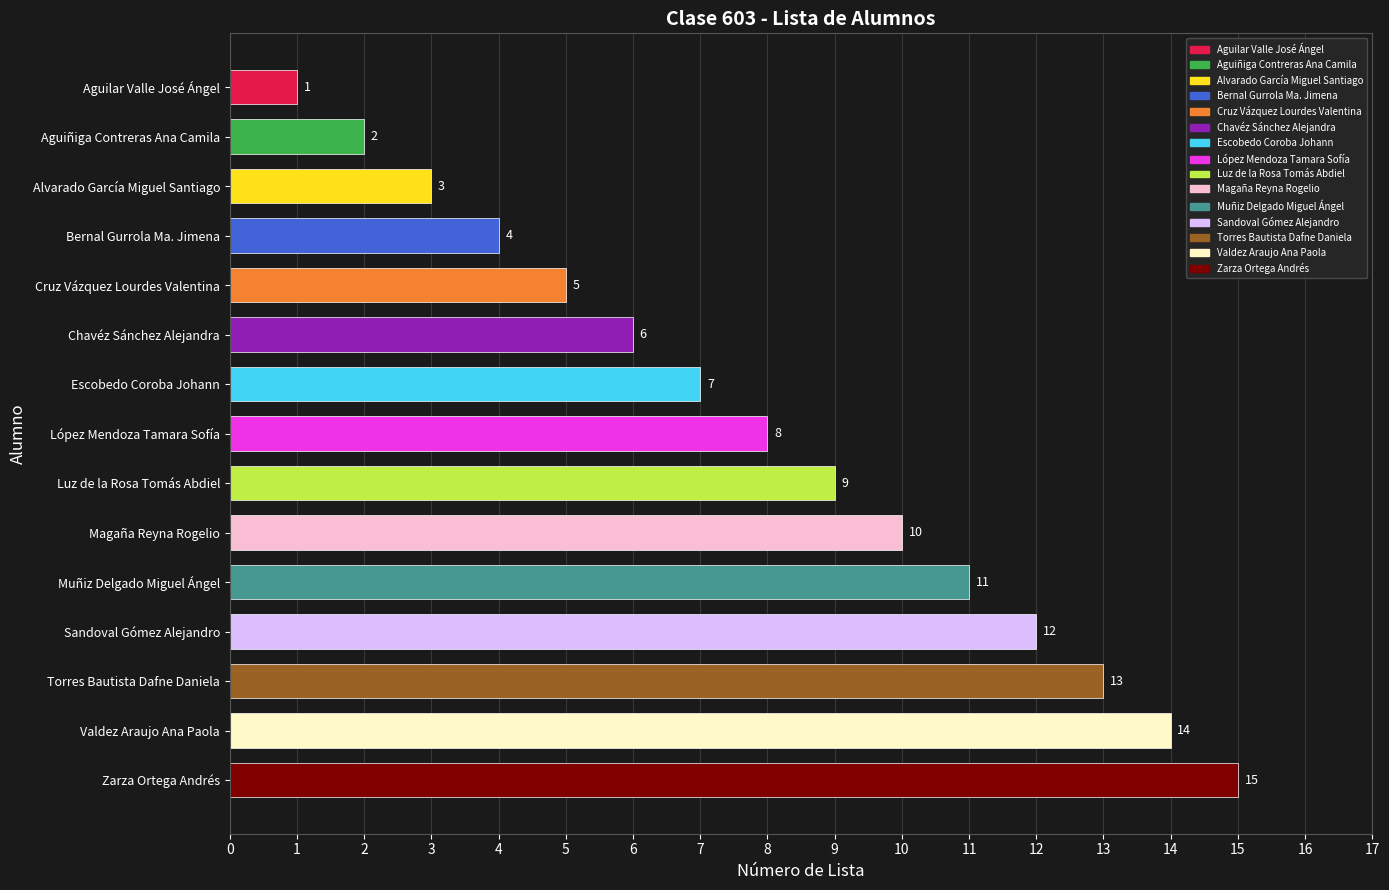

True or false: the data shows 5 at Alvarado García Miguel Santiago.

False